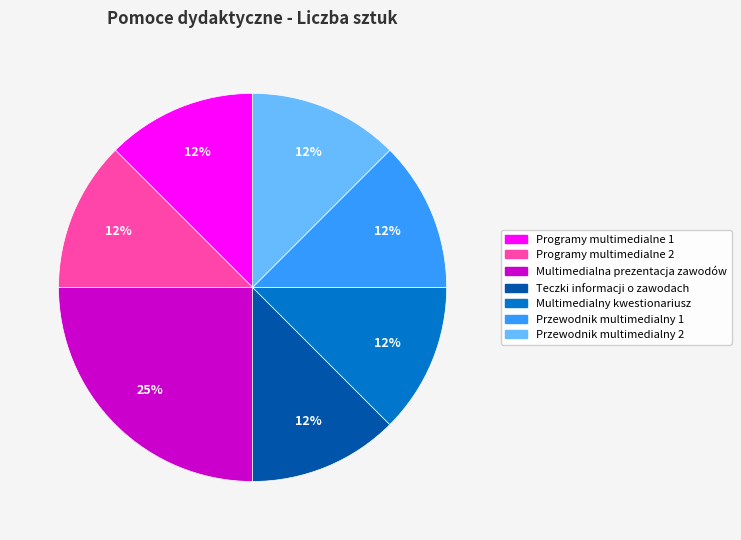

Which slice is the largest?

Multimedialna prezentacja zawodów